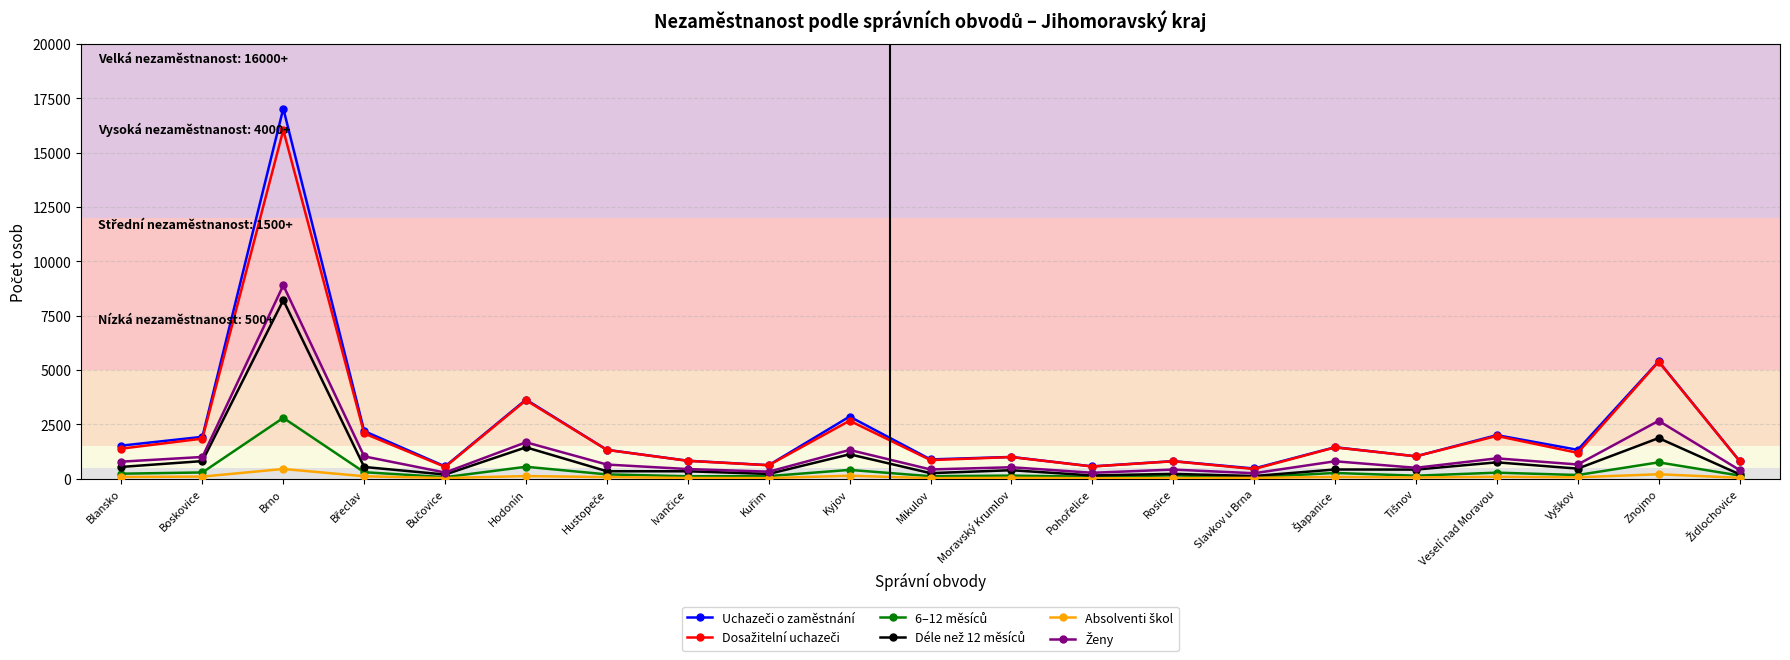

What is the label of the 18th point from the left?

Veselí nad Moravou